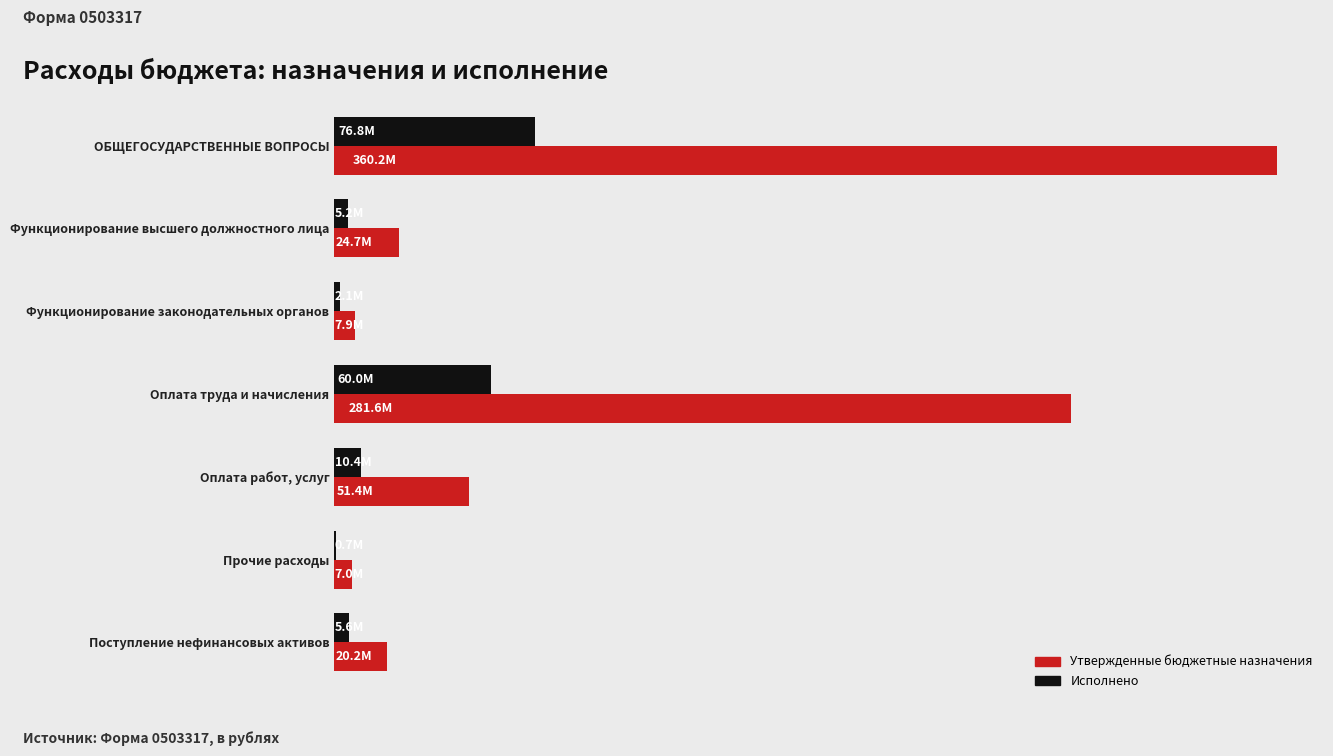

What is the average value of the Утвержденные бюджетные назначения series?

107571917.7